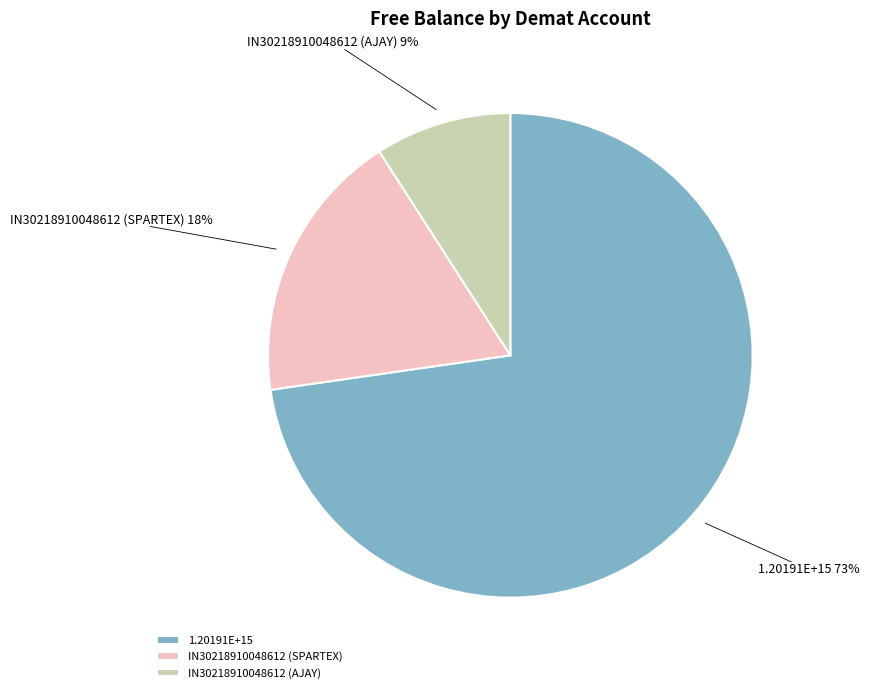

What is the largest slice in the pie chart?

1.20191E+15